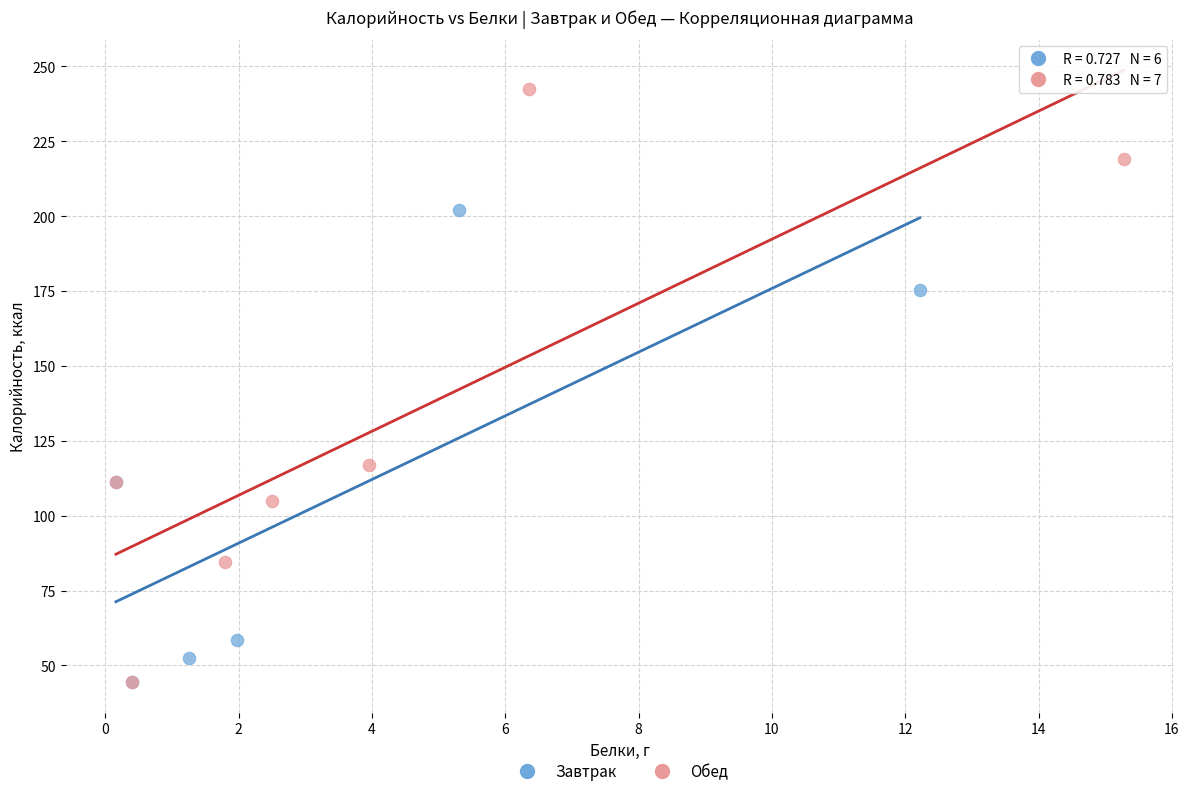

Which series contains the highest Y value?

Обед